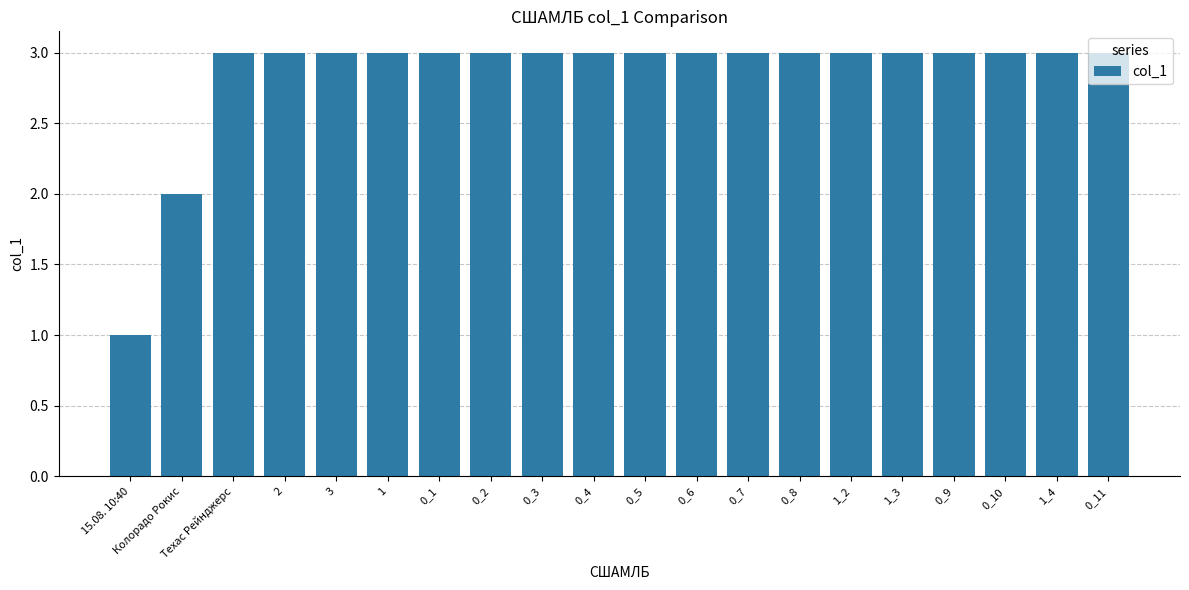

The chart shows a value of 3 at 0_8. True or false?

True